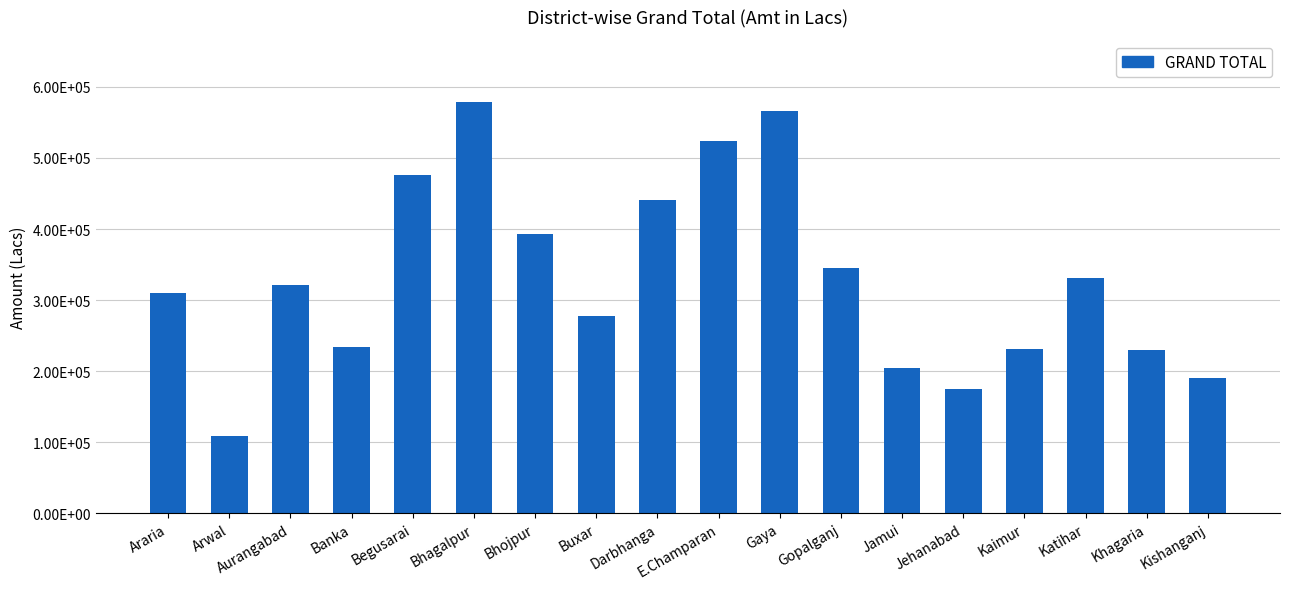

Does the chart contain any negative values?

No